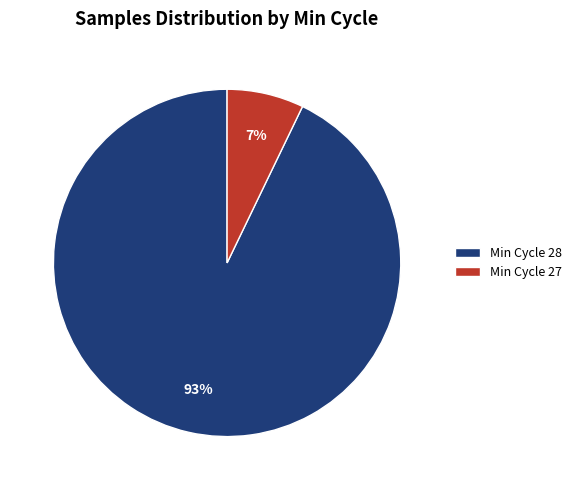

How many slices are in this pie chart?

2